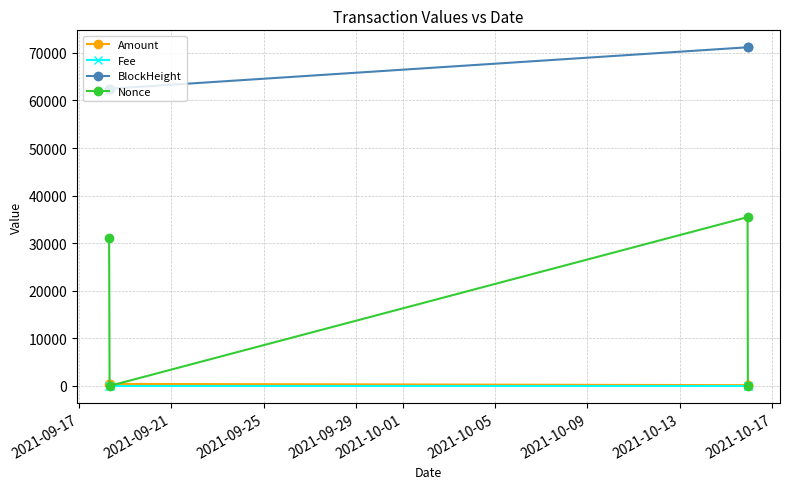

What is the value of the Amount point at the 1st from the left?

424.0